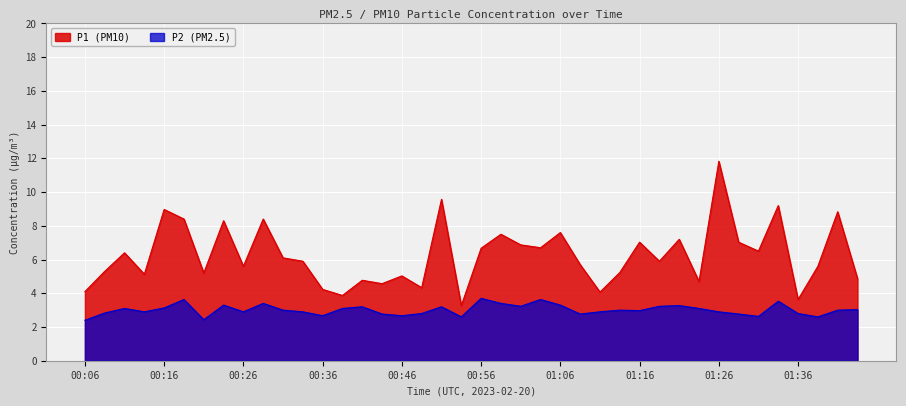

True or false: P1 has more than 0 interior local peaks.

True